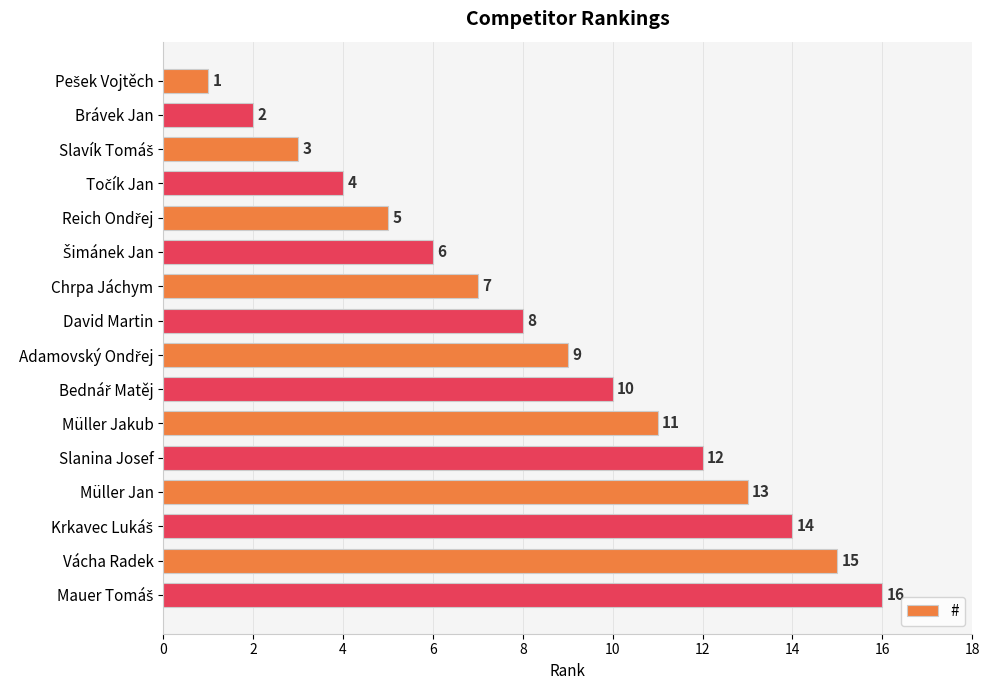

What is the difference between the maximum and minimum values?

15